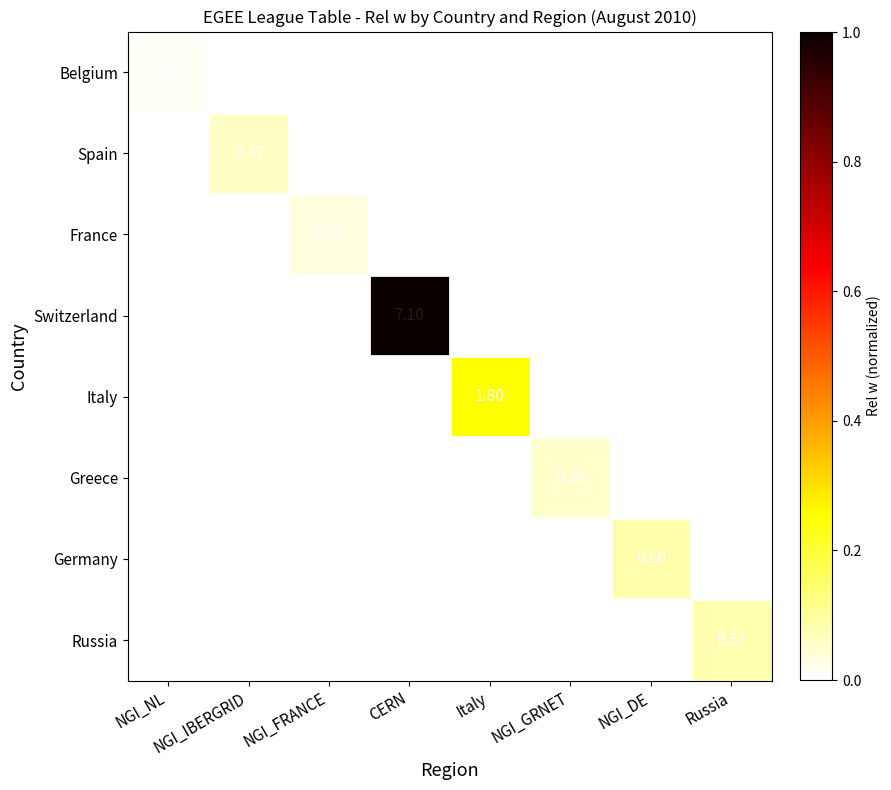

List the series in order of their peak value, lowest first.

Belgium, France, Greece, Spain, Russia, Germany, Italy, Switzerland